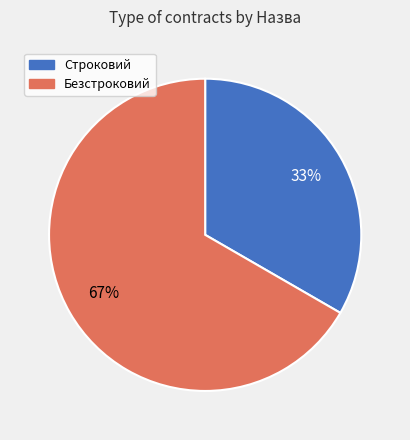

Rank the categories by value from highest to lowest.

Безстроковий, Строковий